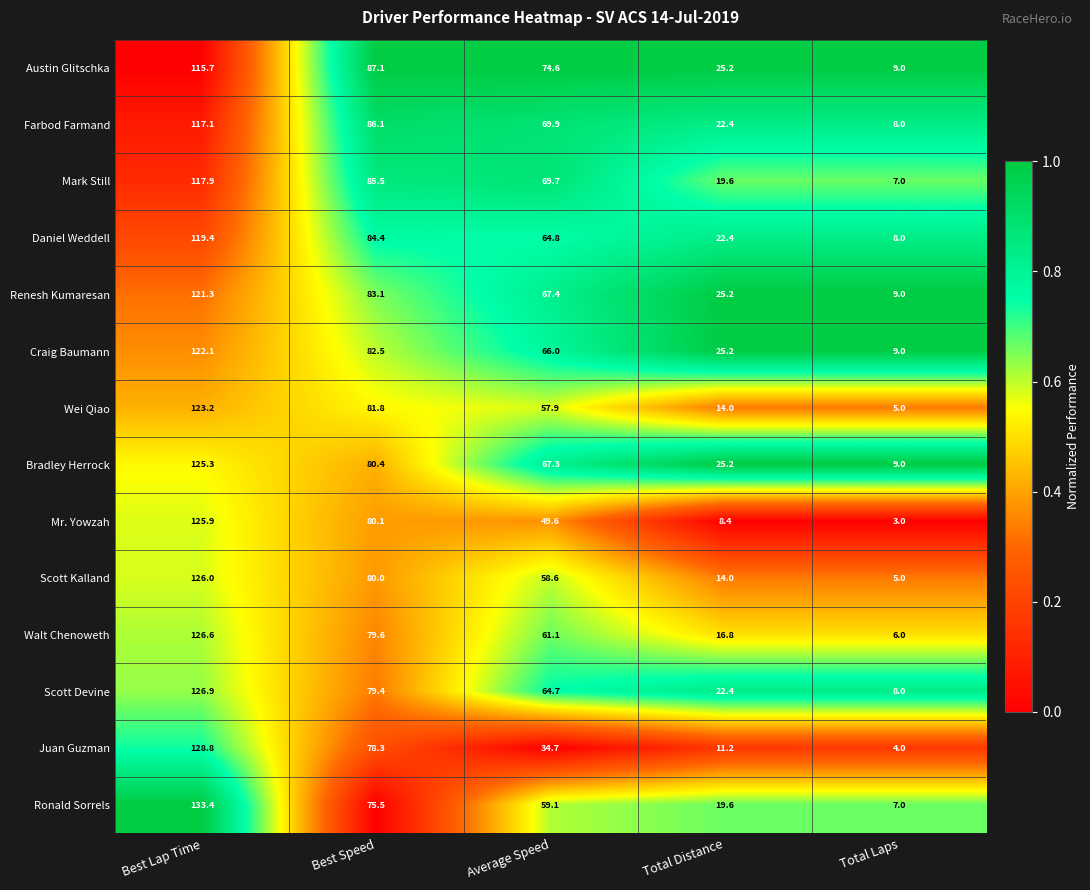

What is the maximum value shown in the chart?

133.4